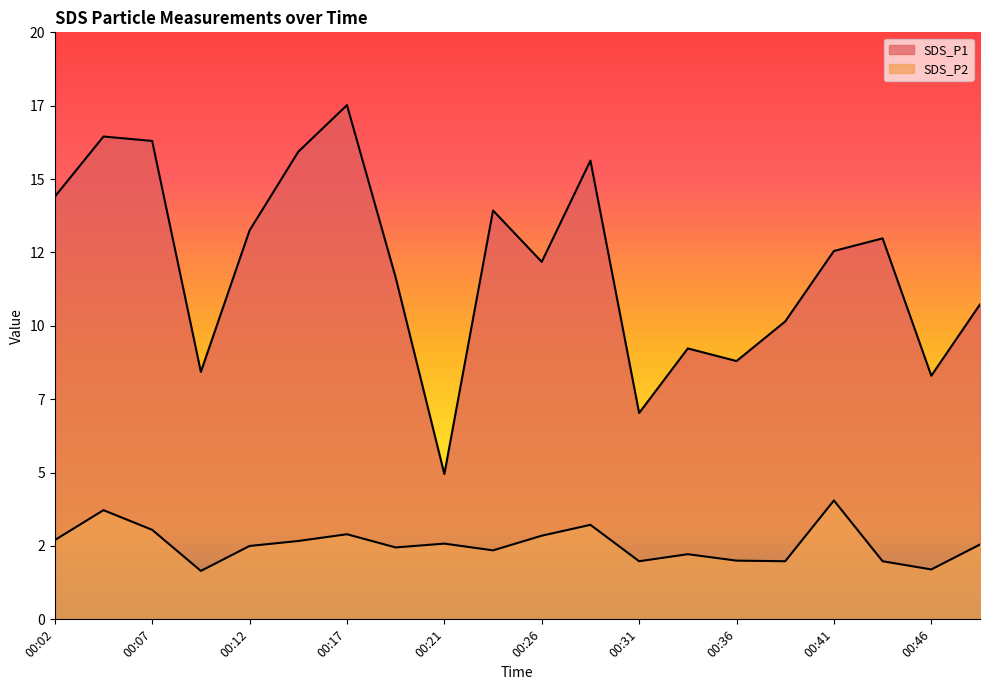

Is the value of SDS_P1 at 00:36 greater than the value of SDS_P2 at 00:26?

Yes